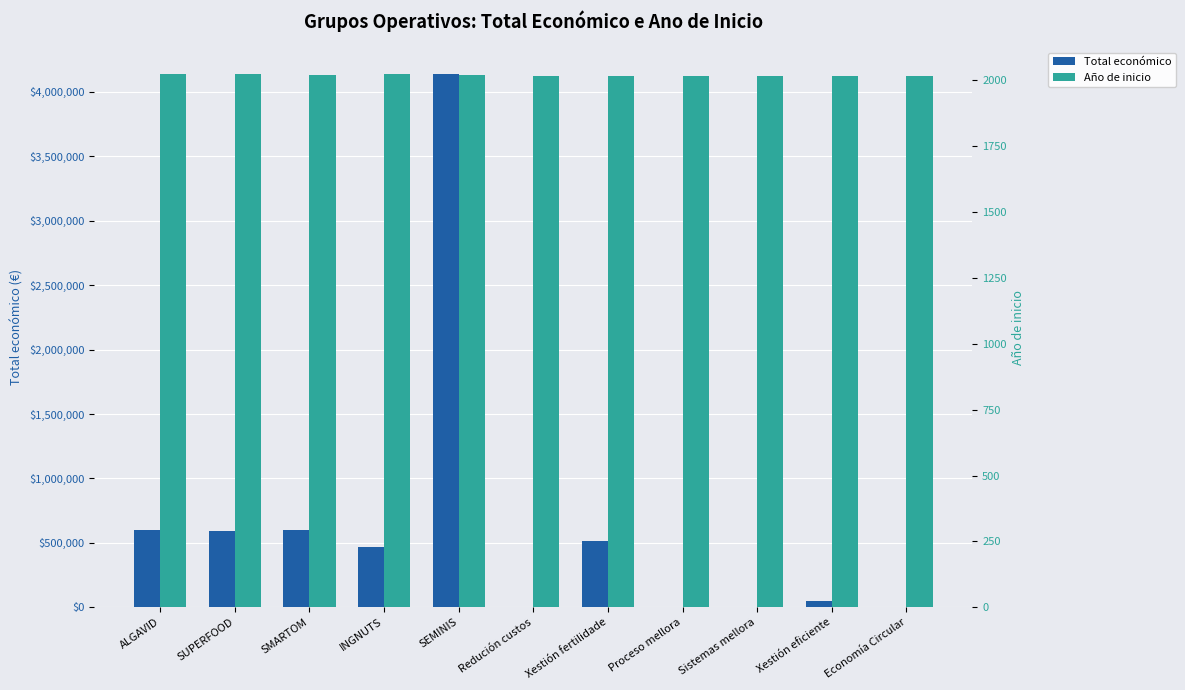

What is the average value of the Total económico series?

635212.2